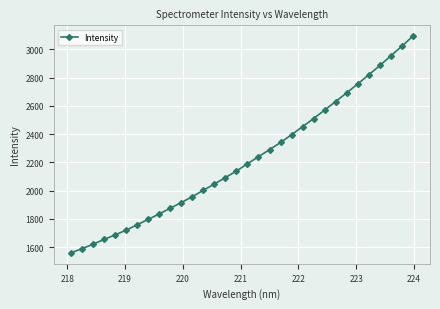

True or false: there are more than 2 points higher than both neighbors.

False